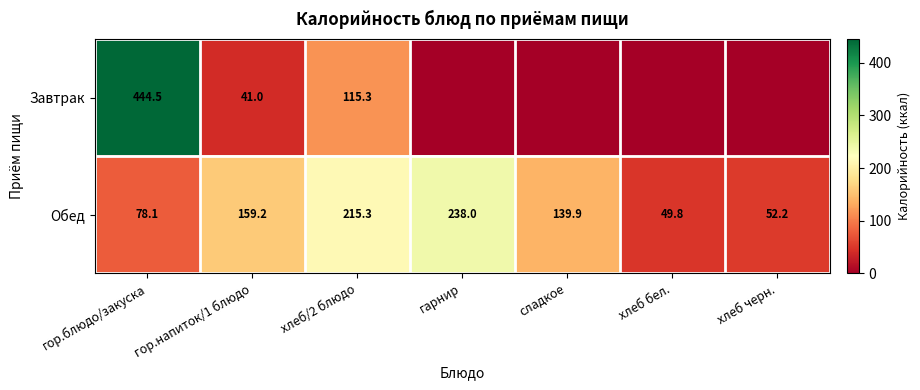

What is the sum of the Завтрак values at гор.напиток/1 блюдо and гор.блюдо/закуска?

485.5